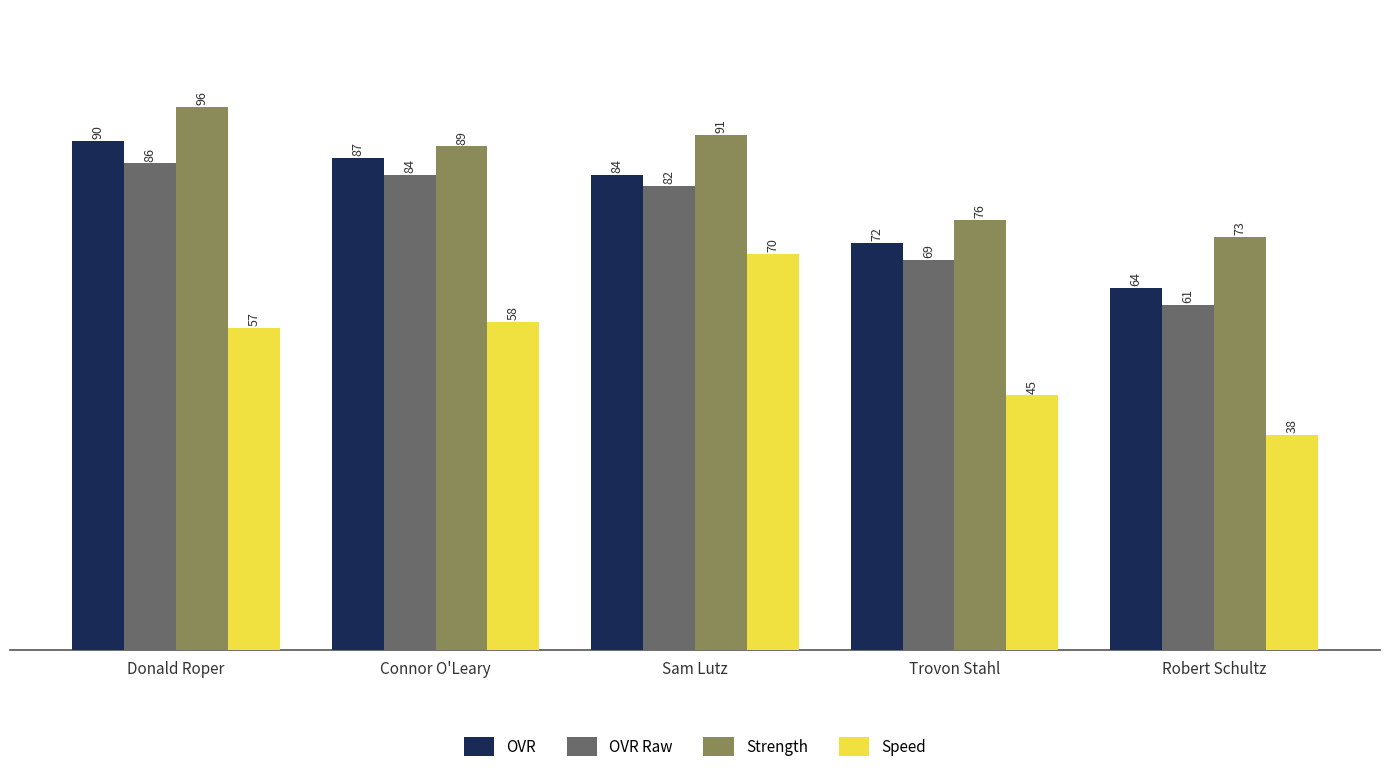

What are all the series names shown in the legend?

OVR, OVR Raw, Strength, Speed